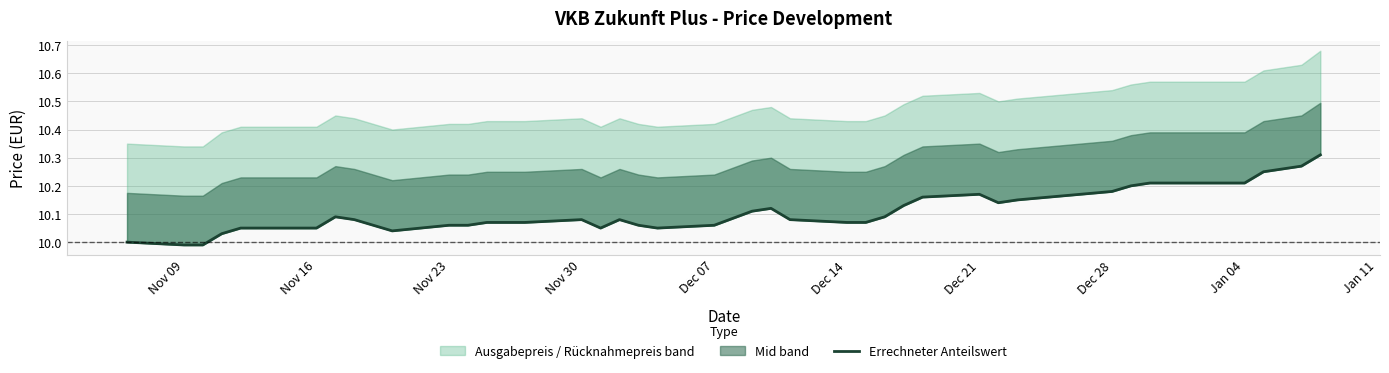

How many data points does each series have?

40